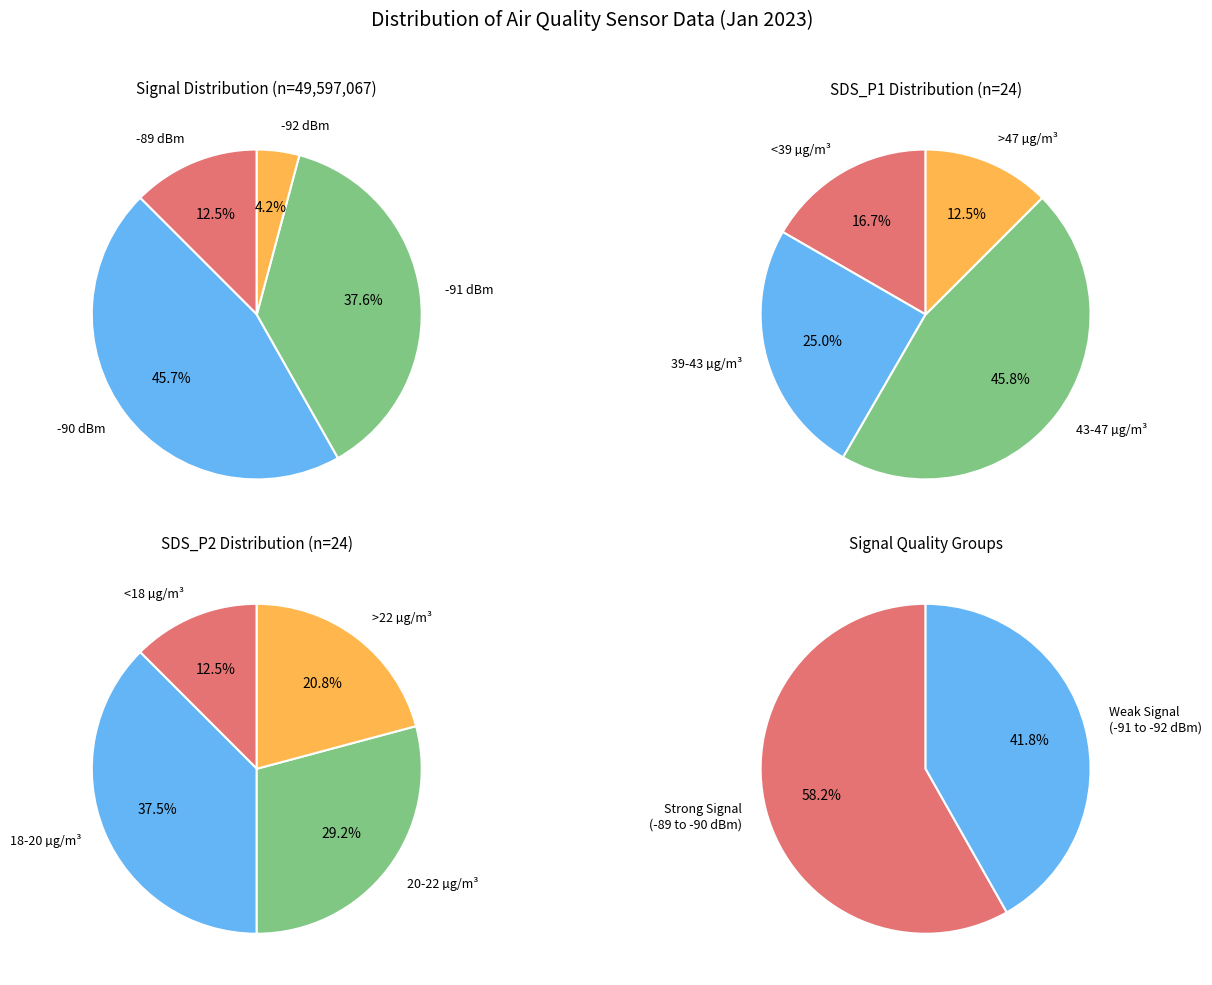

Is 1 the majority of the pie?

No